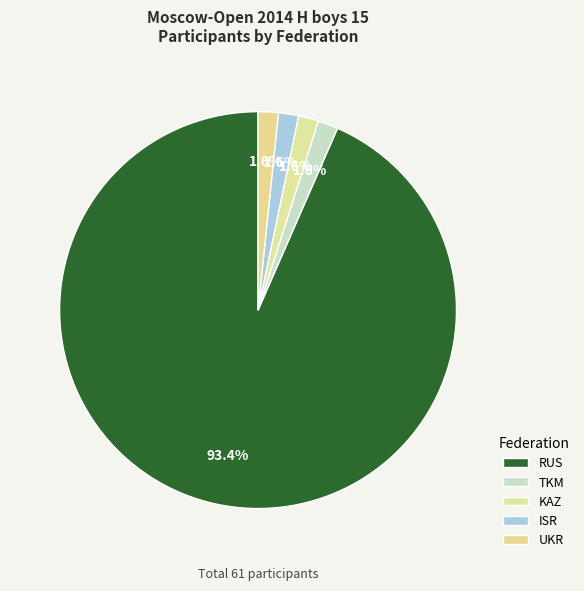

What percentage is NOT represented by UKR?

98.4%